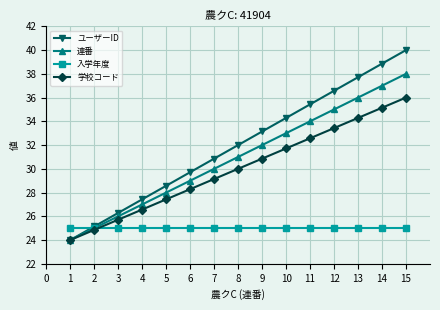

What is the smallest value displayed?

24.0